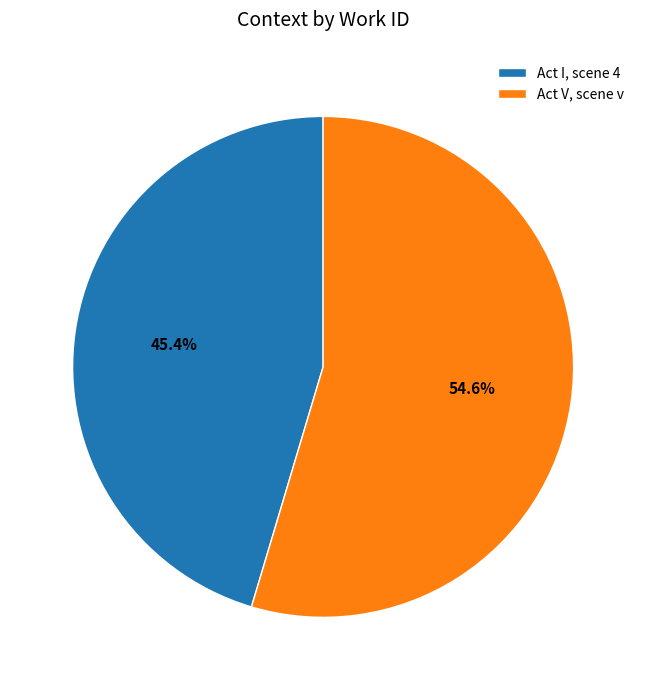

What percentage do Act V, scene v and Act I, scene 4 together represent?

100.0%